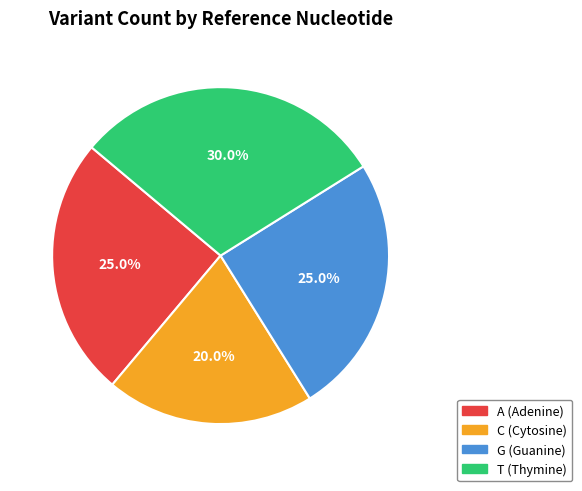

Is the sum of A and T greater than half?

Yes